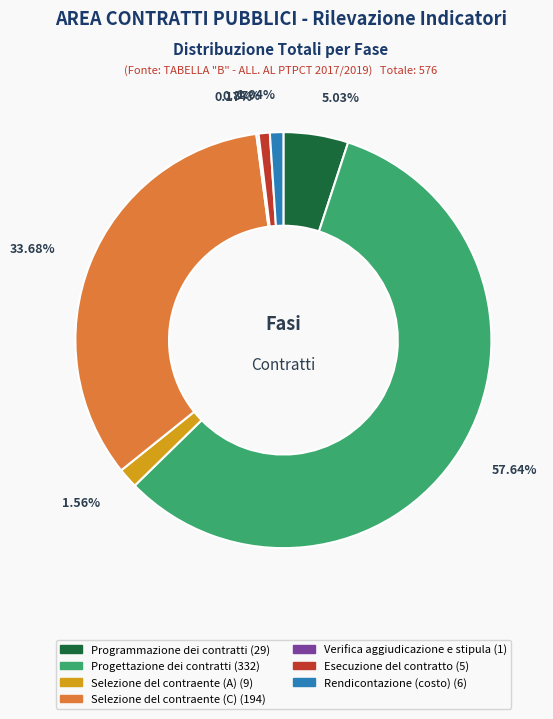

Which category has the biggest portion of the pie?

Progettazione dei contratti